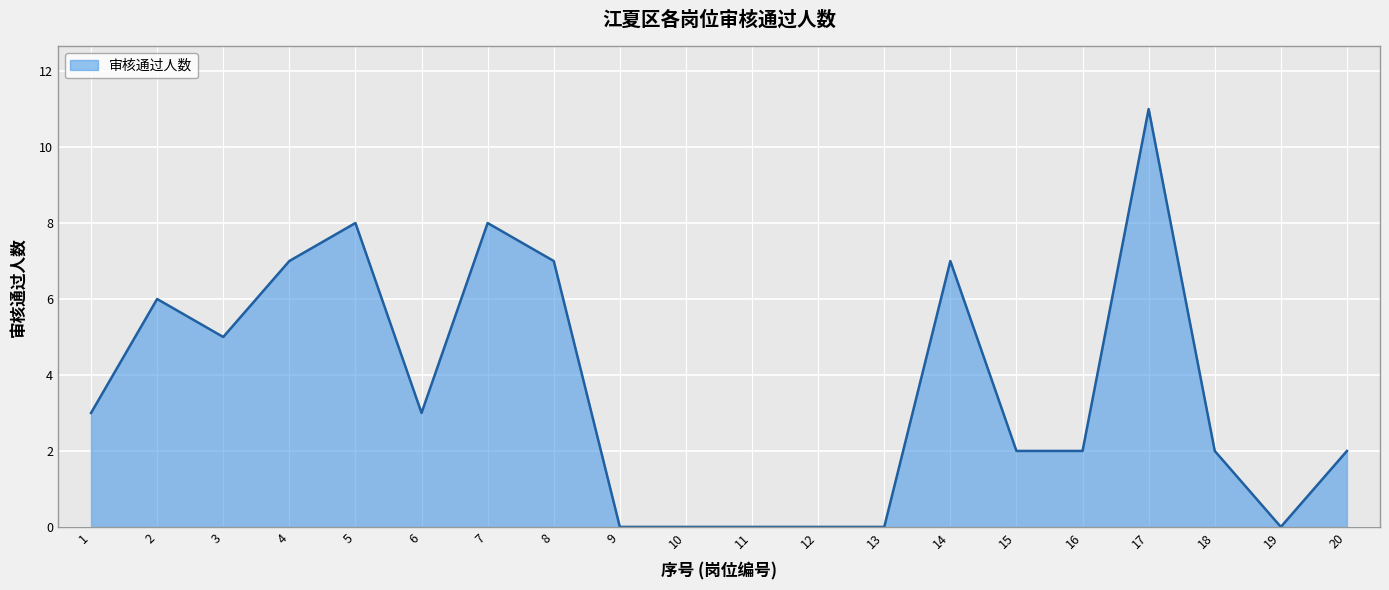

What is the difference between the maximum and minimum values?

11